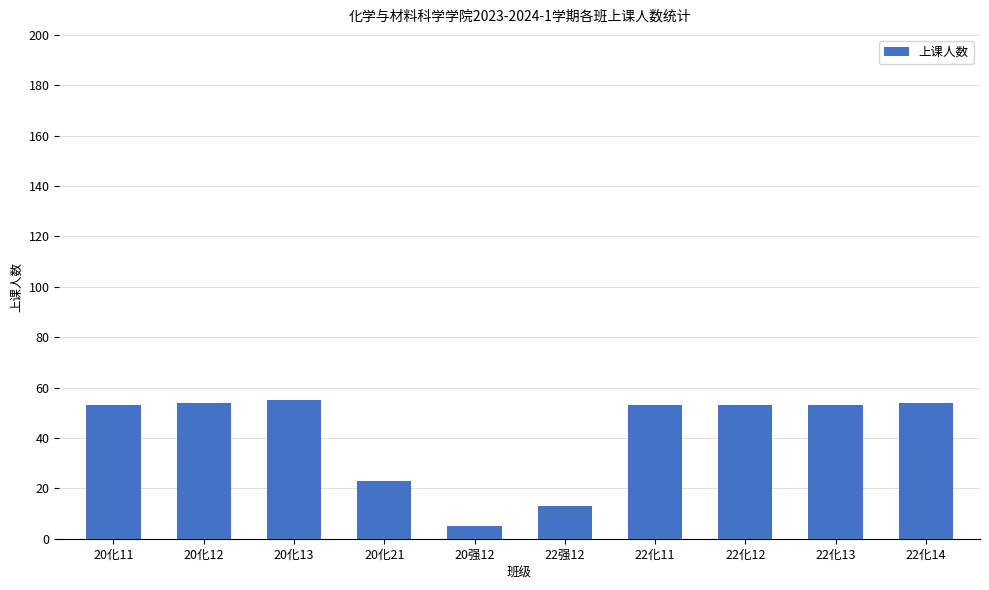

Reading right to left, transcribe all the data shown in this chart.

54	53	53	53	13	5	23	55	54	53